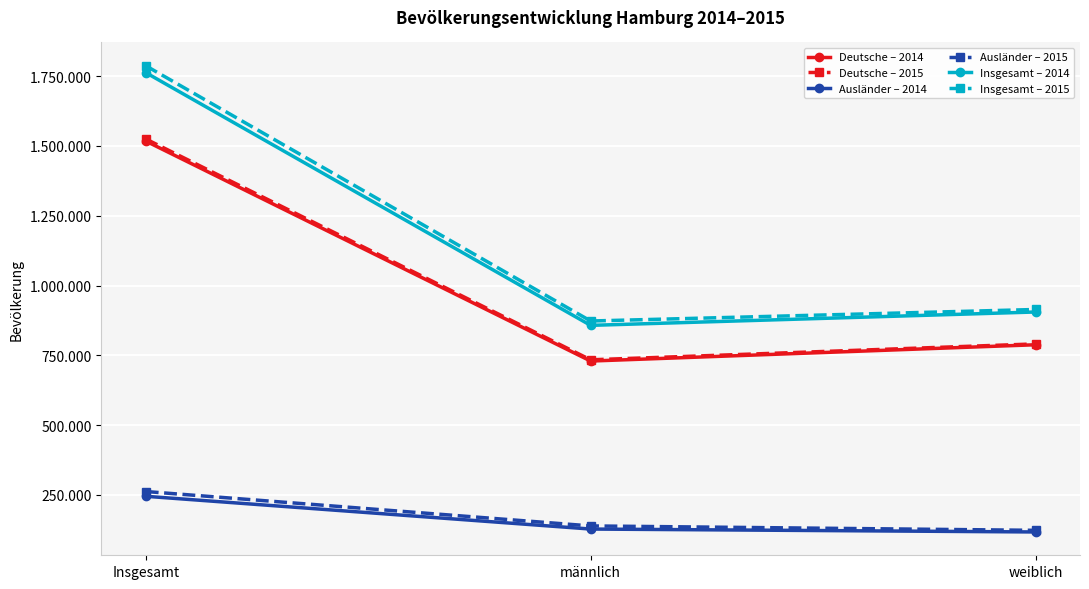

Does the chart display data point markers on the line(s)?

Yes